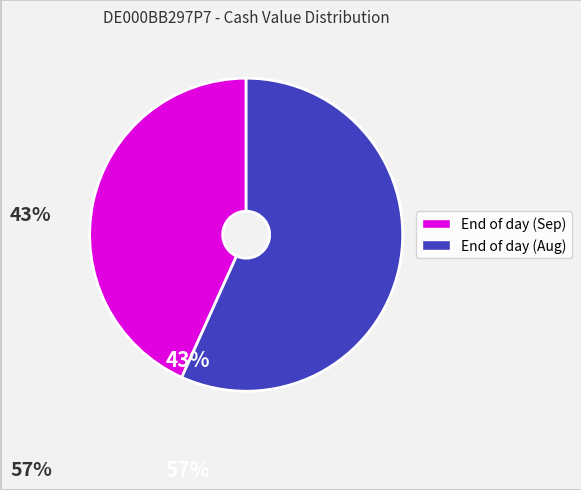

Is there any slice that represents more than half of the pie?

Yes